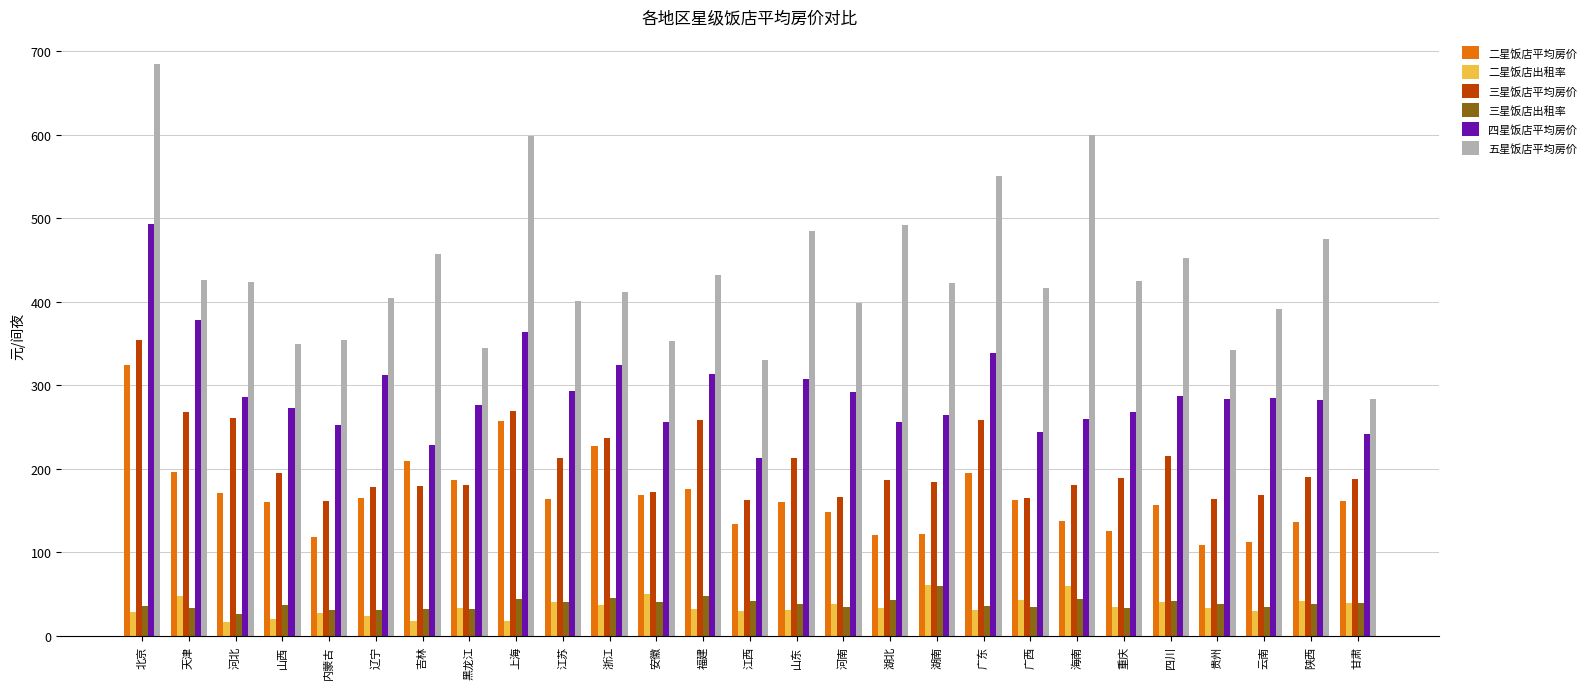

Which series changed the most between 浙江 and 安徽?

四星饭店平均房价